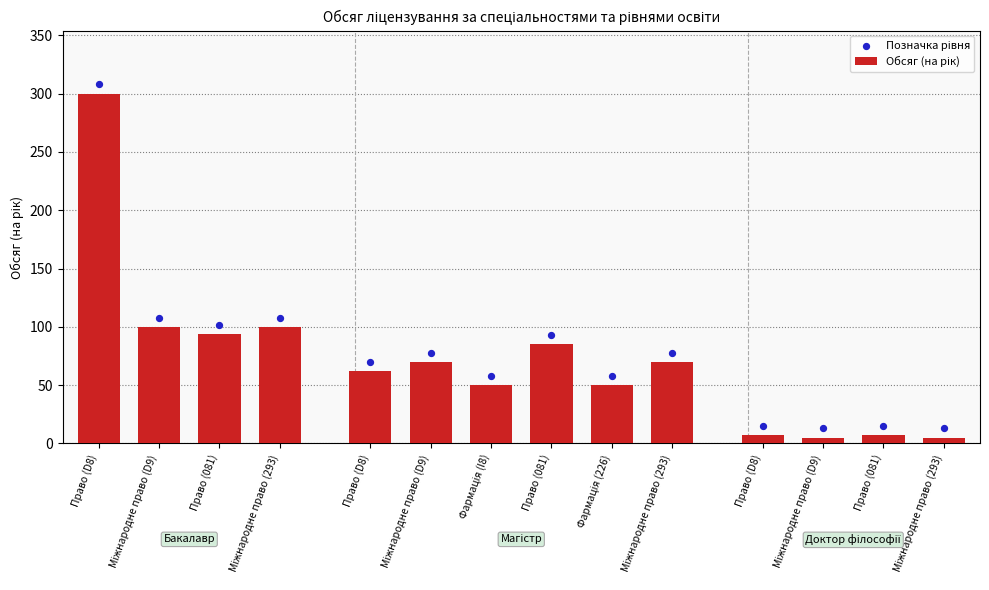

What is the total value across all series at Фармація (226)?

108